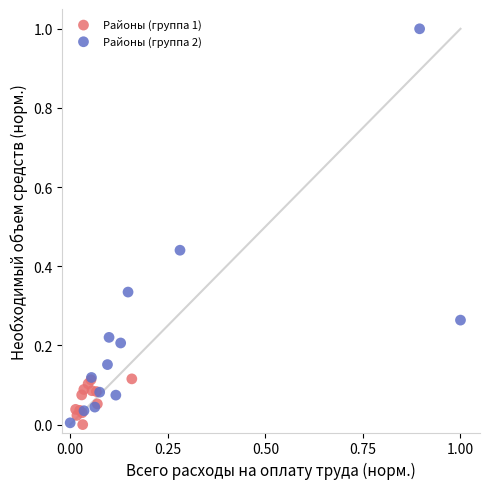

Which series has the widest spread of Y values?

Районы (группа 2)